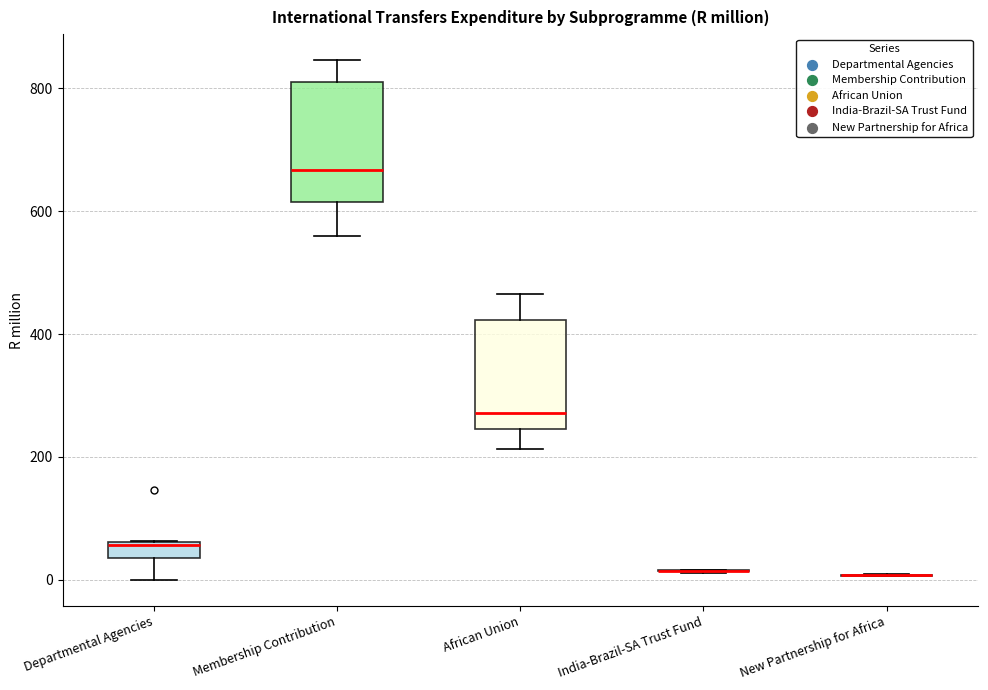

Where does the upper whisker of the box for Membership Contribution end on the y-axis? The values are not printed on the chart, so give them approximately, as read against the axis.

840